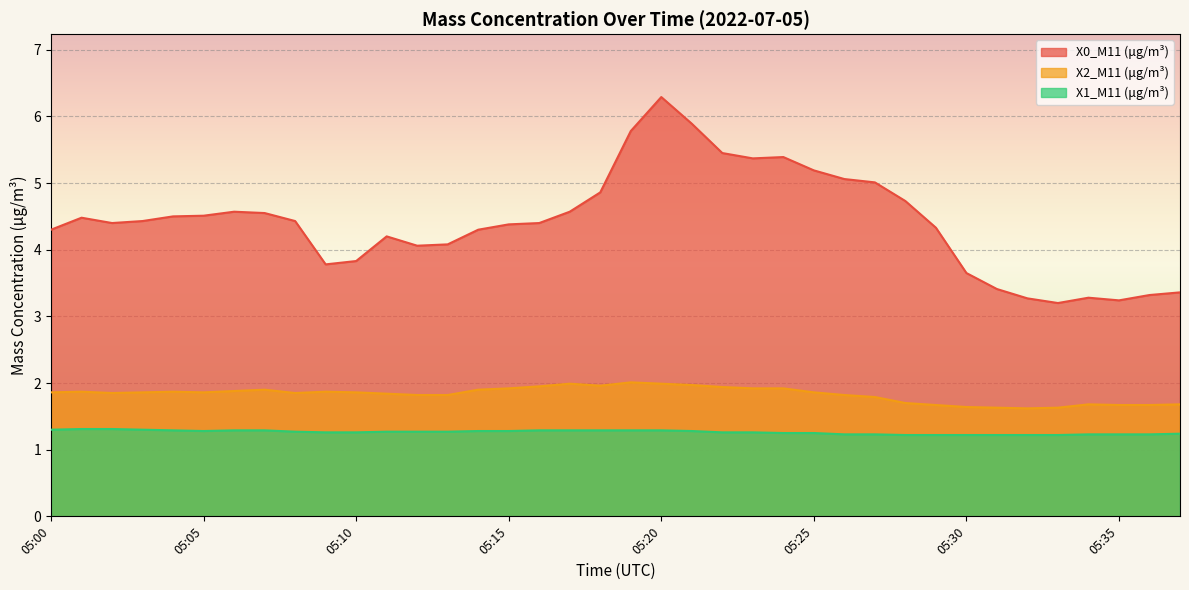

What is the approximate value of X1_M11 (μg/m³) at 05:36?

1.2